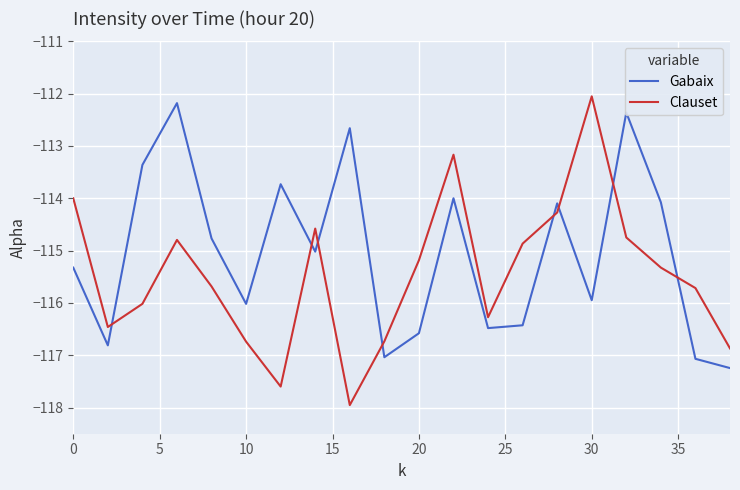

How many times do Clauset and Gabaix cross each other?

8